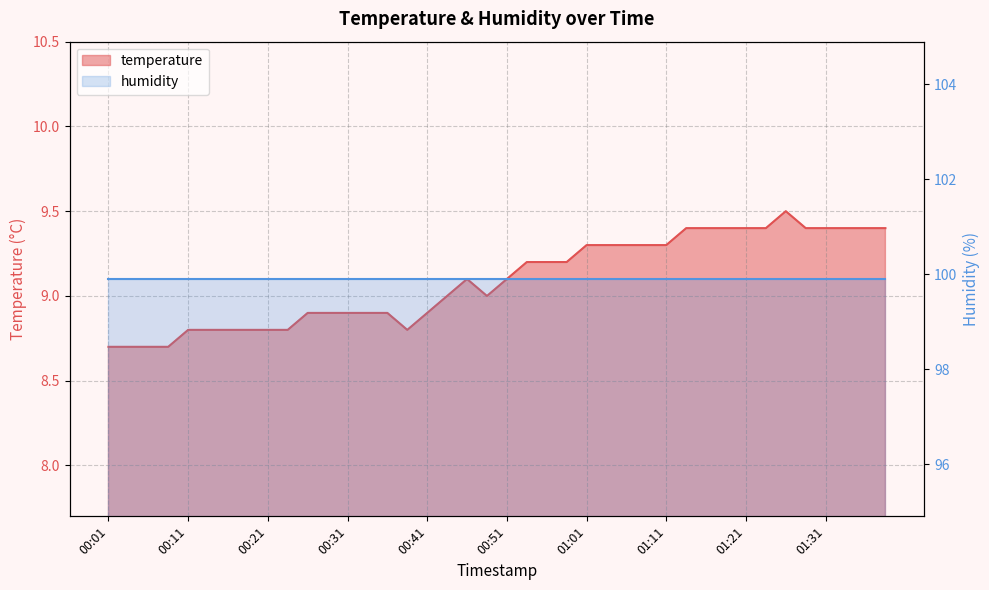

Rank the categories by value from highest to lowest.

01:26, 01:13, 01:16, 01:18, 01:21, 01:23, 01:28, 01:31, 01:33, 01:36, 01:39, 01:01, 01:03, 01:06, 01:08, 01:11, 00:53, 00:56, 00:58, 00:46, 00:51, 00:43, 00:48, 00:26, 00:29, 00:31, 00:33, 00:36, 00:41, 00:11, 00:14, 00:16, 00:19, 00:21, 00:24, 00:38, 00:01, 00:04, 00:06, 00:09